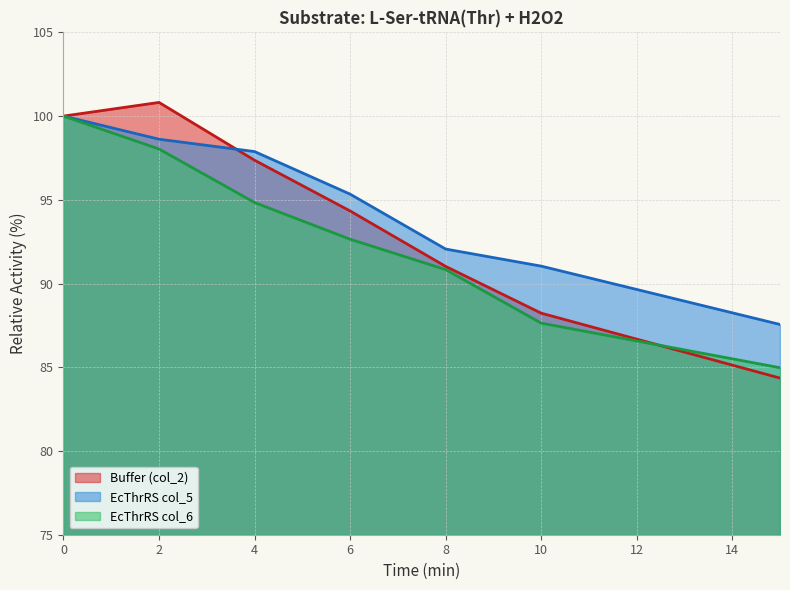

True or false: EcThrRS col_5 has a value of 140.2 at 12.

False